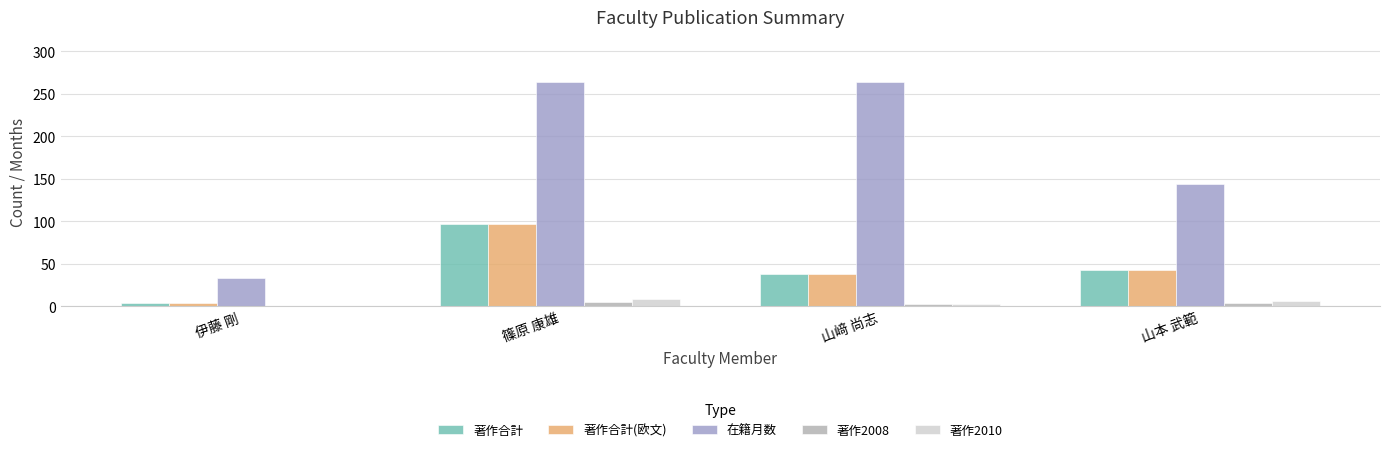

Count the number of data series in this chart.

5